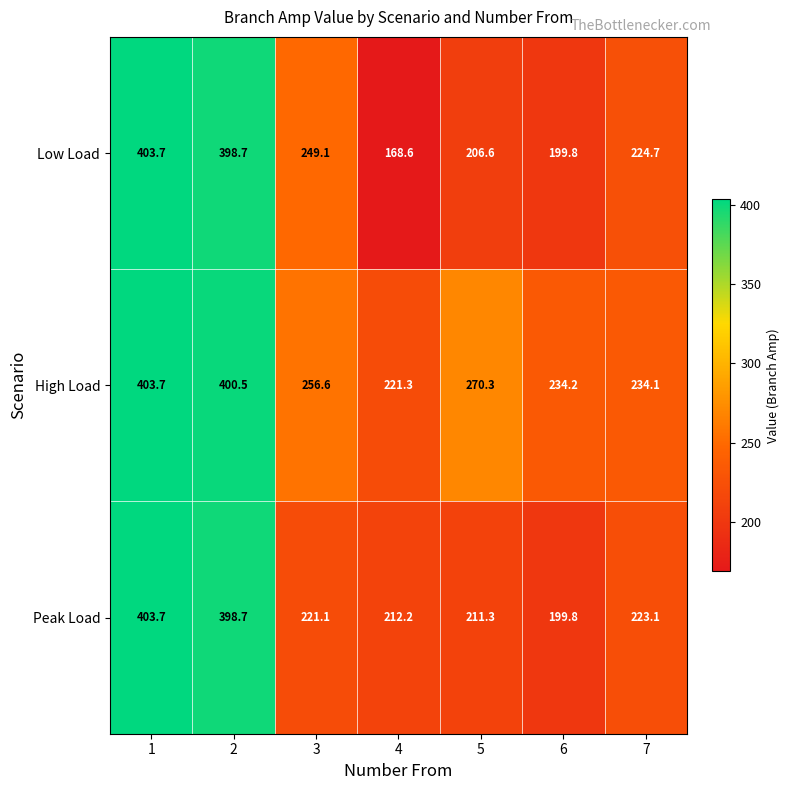

Is it true that Low Load equals 199.8 at 6?

True